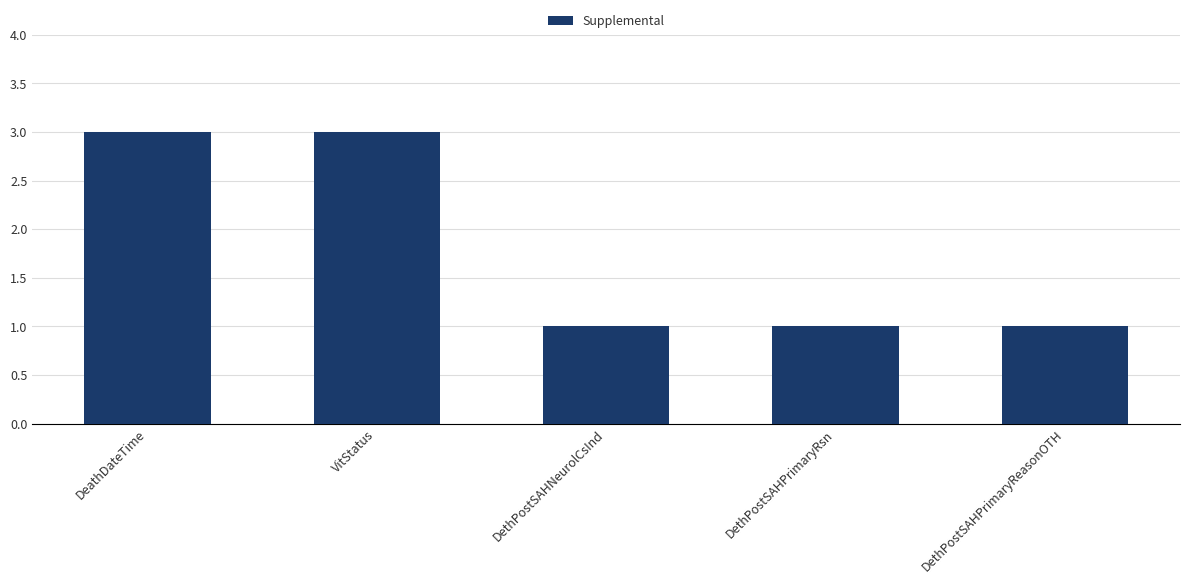

How many bars are there in total?

5